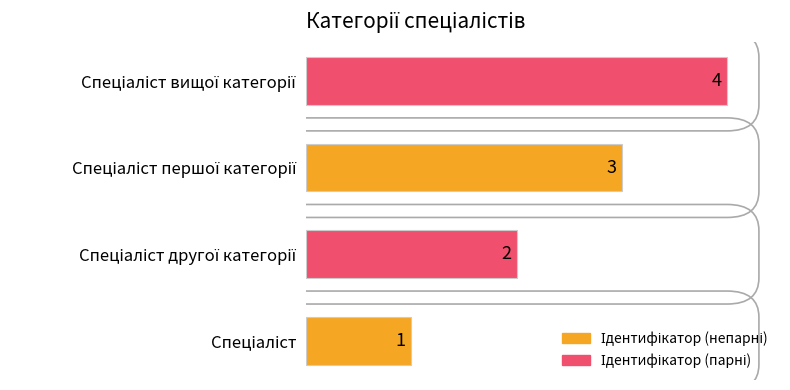

What is the difference between the maximum and minimum values?

3